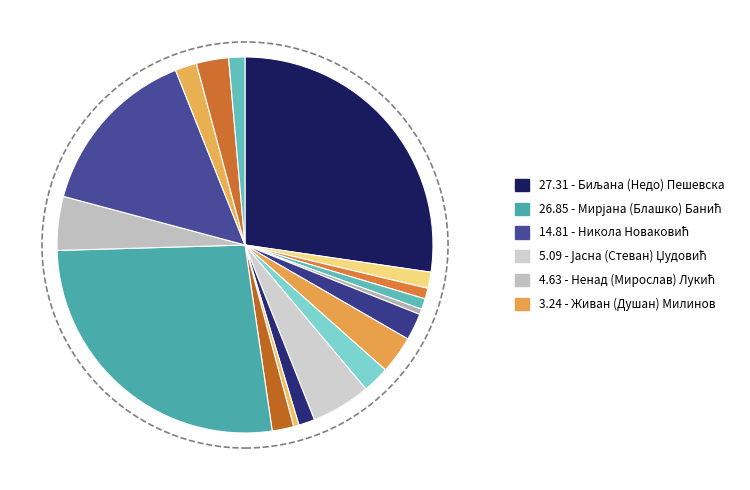

Does any single category account for the majority?

No